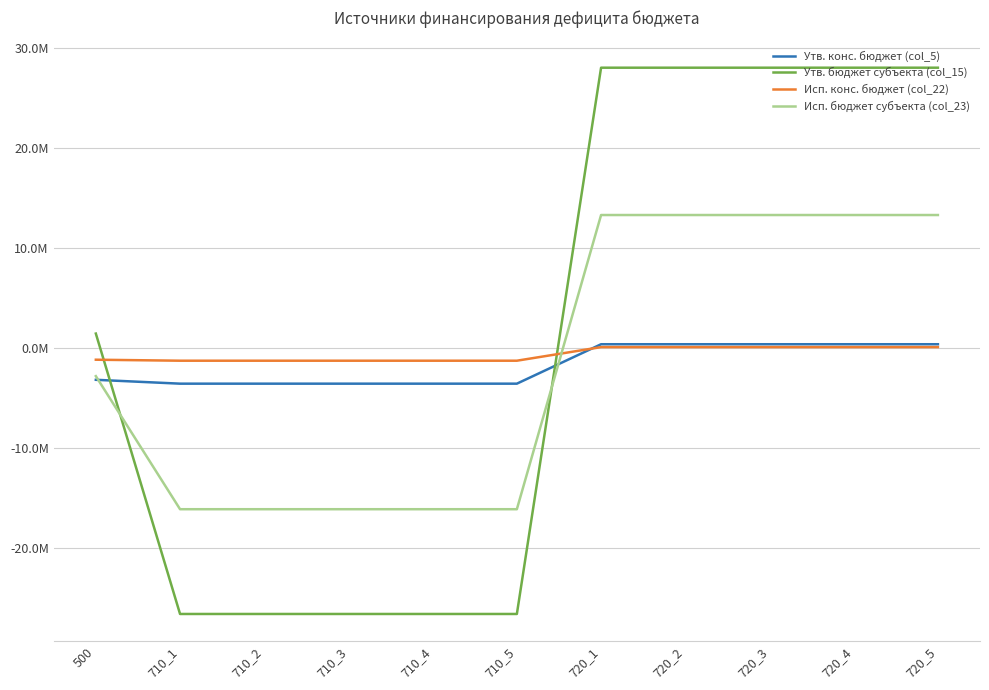

What are all the series names shown in the legend?

Утв. конс. бюджет (col_5), Утв. бюджет субъекта (col_15), Исп. конс. бюджет (col_22), Исп. бюджет субъекта (col_23)